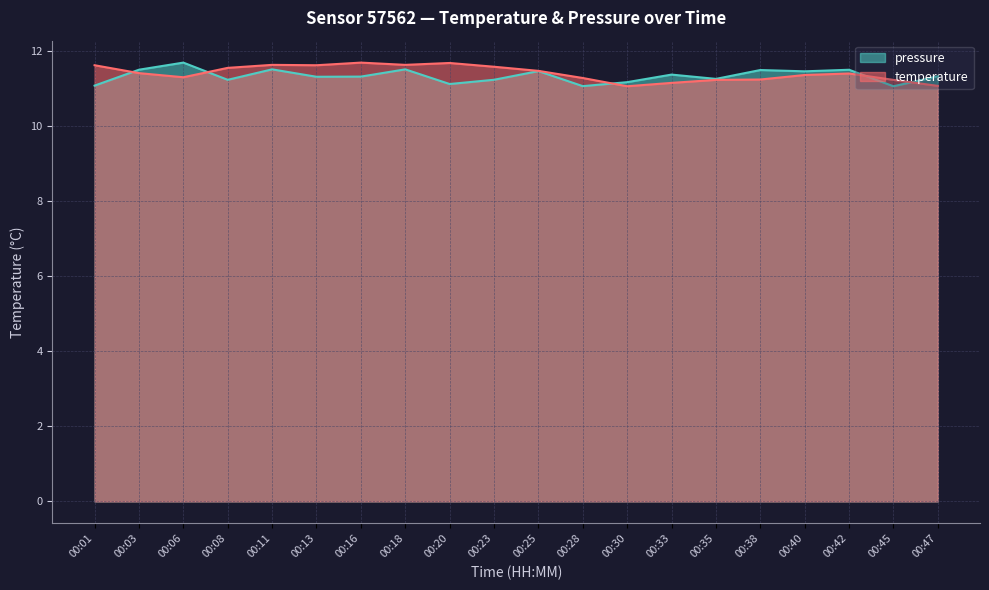

What is the approximate value of temperature at 00:40?

11.4